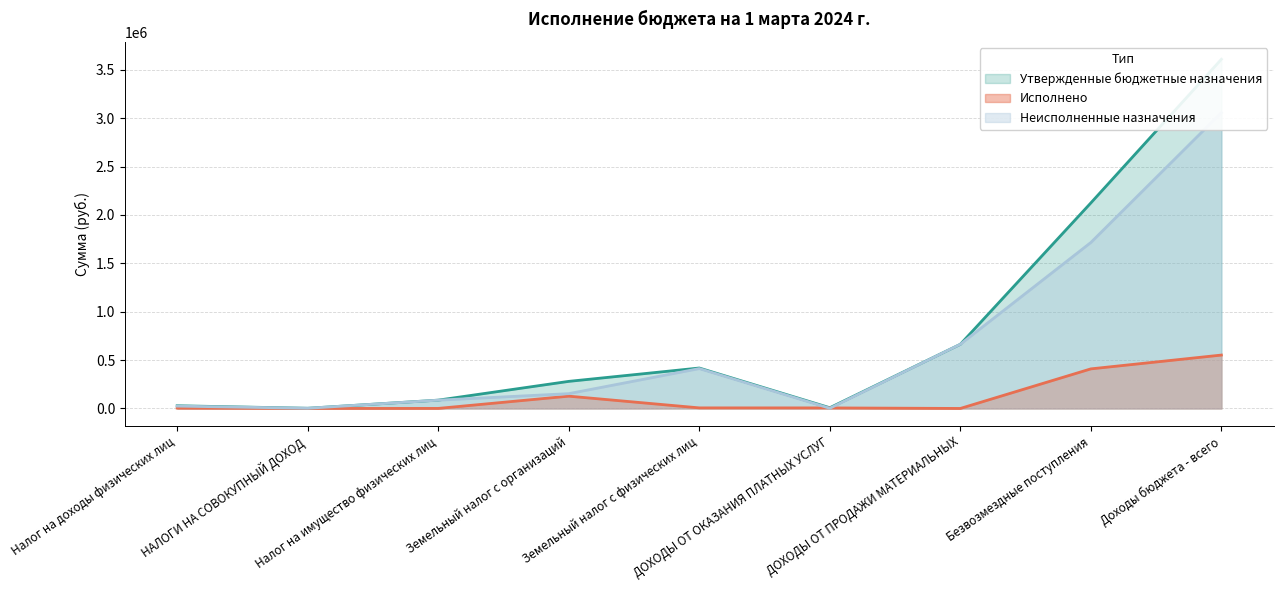

What is the difference between the Утвержденные бюджетные назначения values at НАЛОГИ НА СОВОКУПНЫЙ ДОХОД and Налог на имущество физических лиц?

84000.0